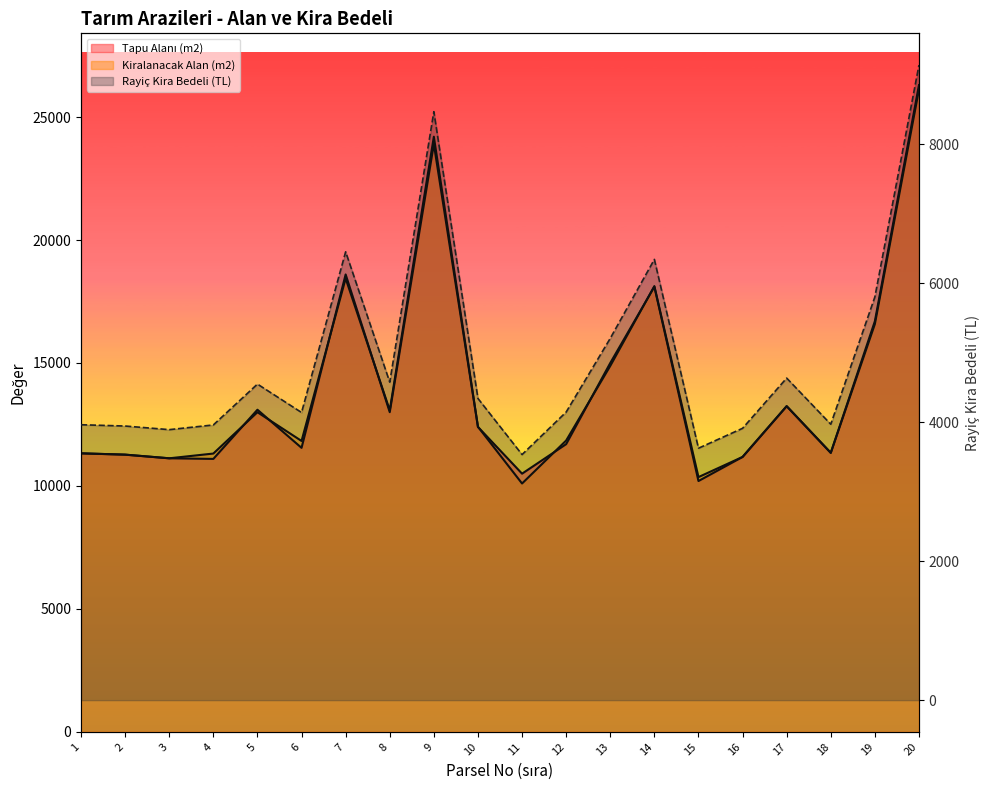

Which label corresponds to the smallest value in the chart?

11